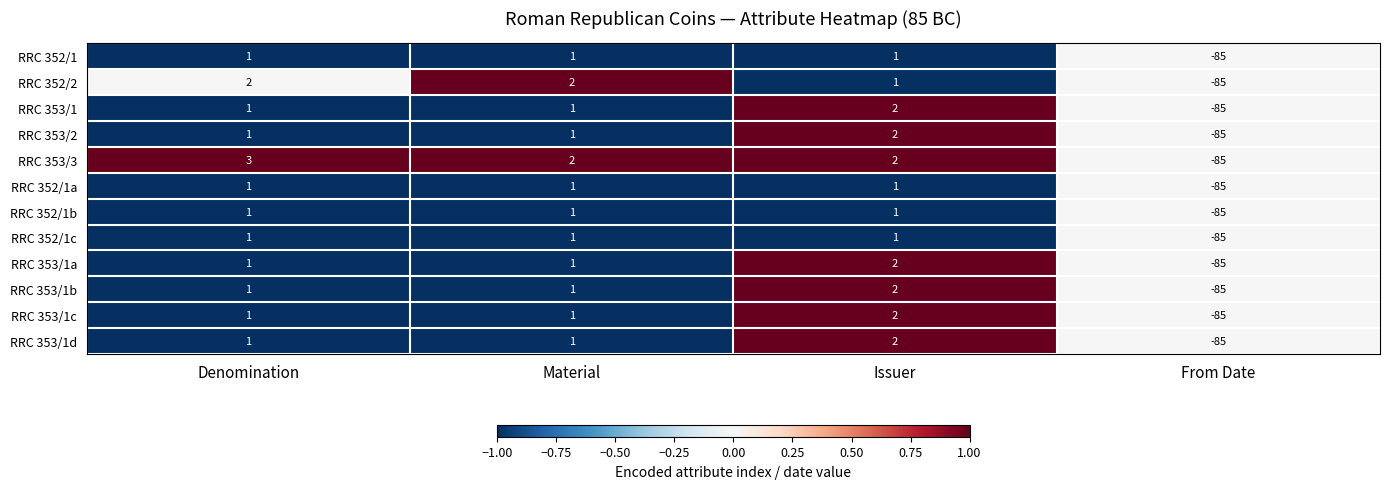

Which series has the largest total across all categories?

RRC 353/3